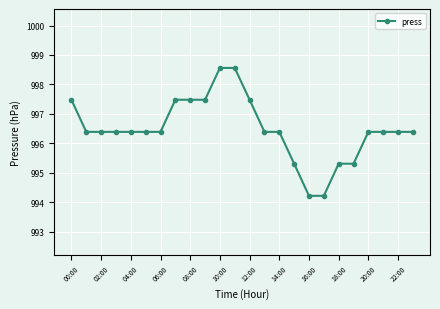

What is the difference between the maximum and minimum values?

4.3